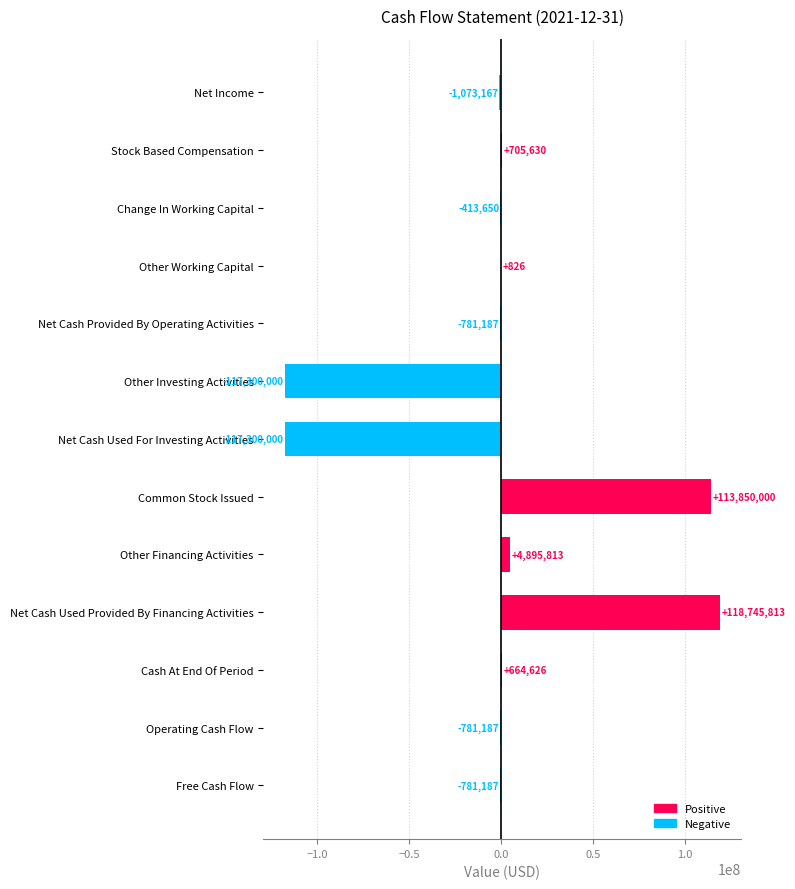

Count the number of values greater than -413650.

6